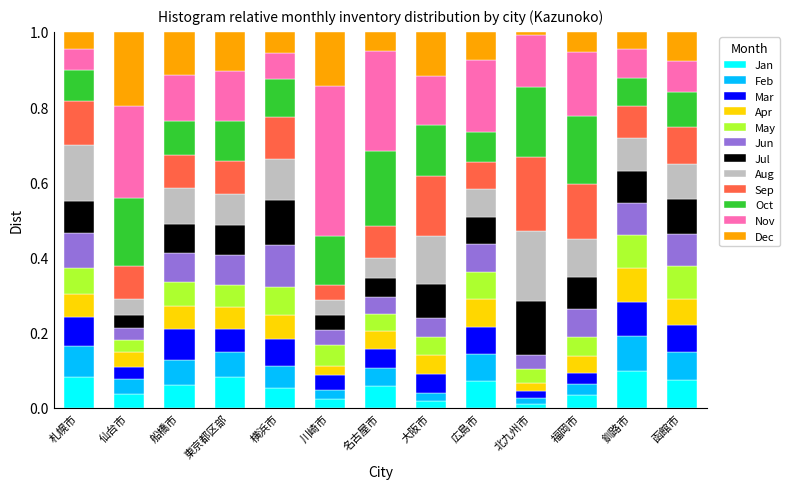

The Jan series shows 0.1 at 名古屋市. True or false?

True